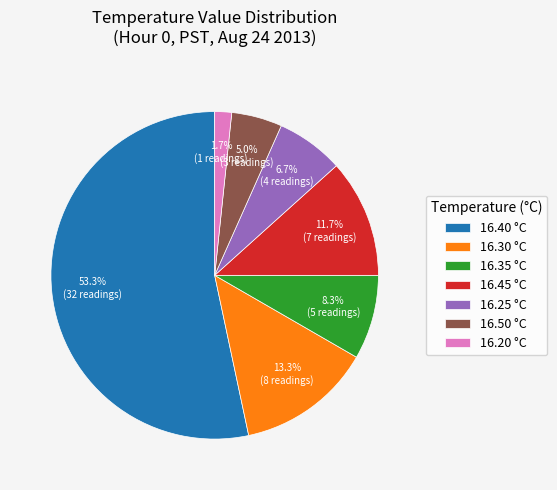

Approximately how many times larger is the value at 16.30 °C compared to 16.25 °C?

2.0